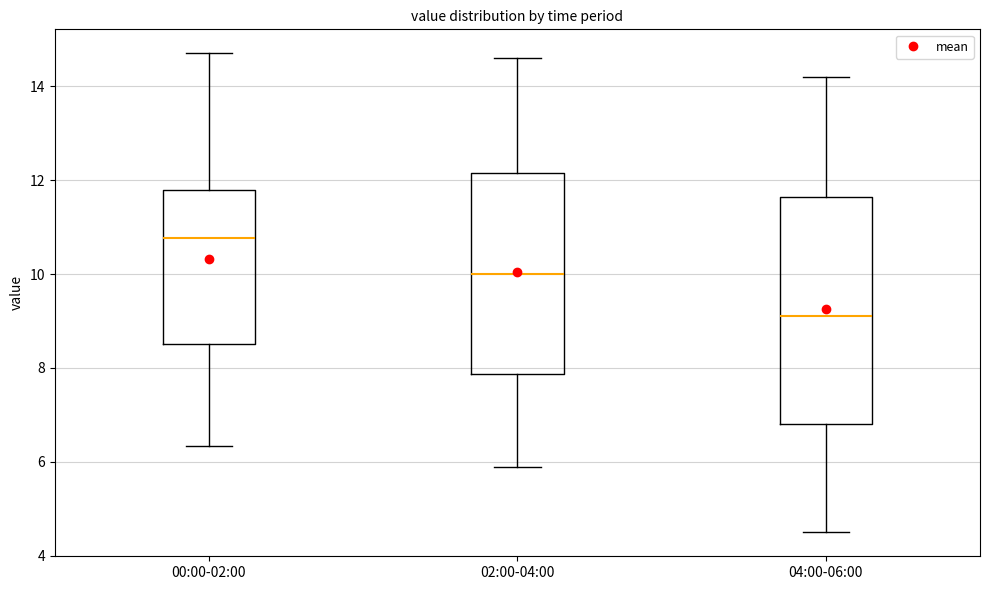

Reading left to right, read every box against the y-axis: the position of its median line, the range the box covers, and the ends of its whiskers. The values are not printed on the chart, so give them approximately, as read against the axis.

00:00-02:00: median 10.8, box 8.6 to 11.8, whiskers 6.4 to 14.8
02:00-04:00: median 10.0, box 7.8 to 12.2, whiskers 6.0 to 14.6
04:00-06:00: median 9.2, box 6.8 to 11.6, whiskers 4.6 to 14.2